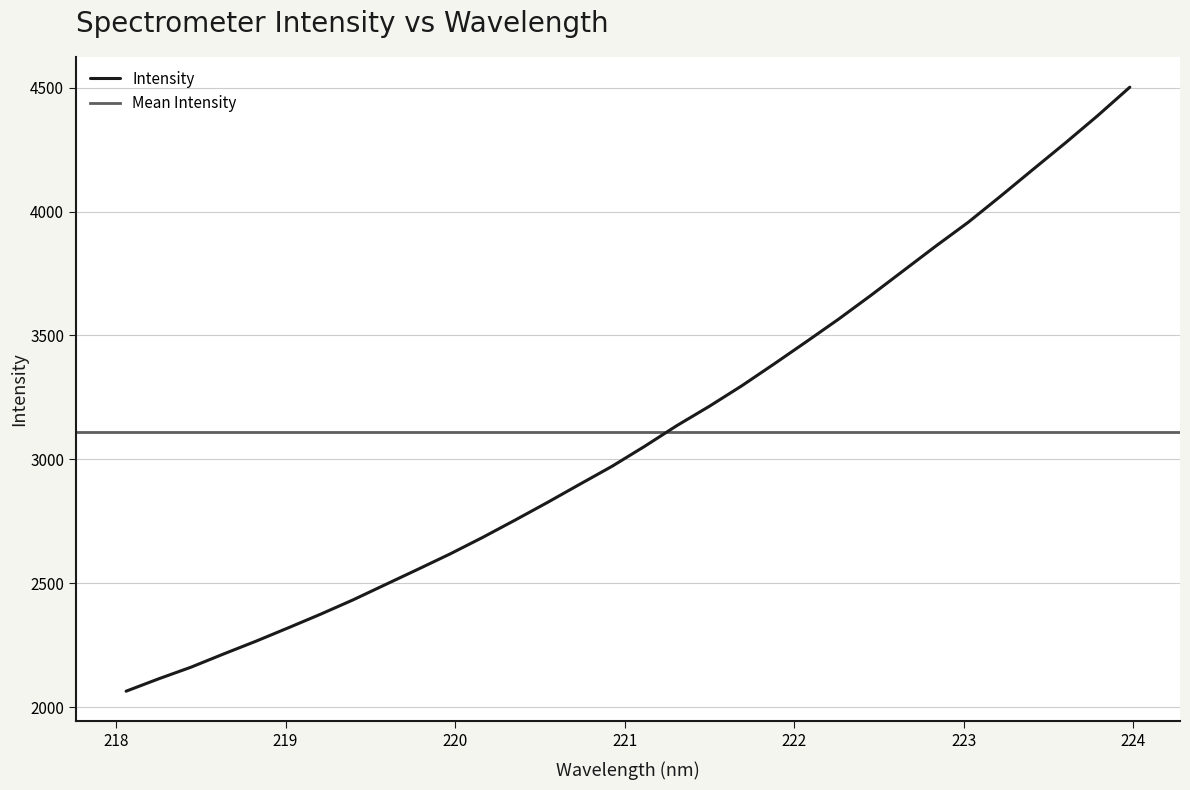

Which category has the highest value across all series?

223.9802